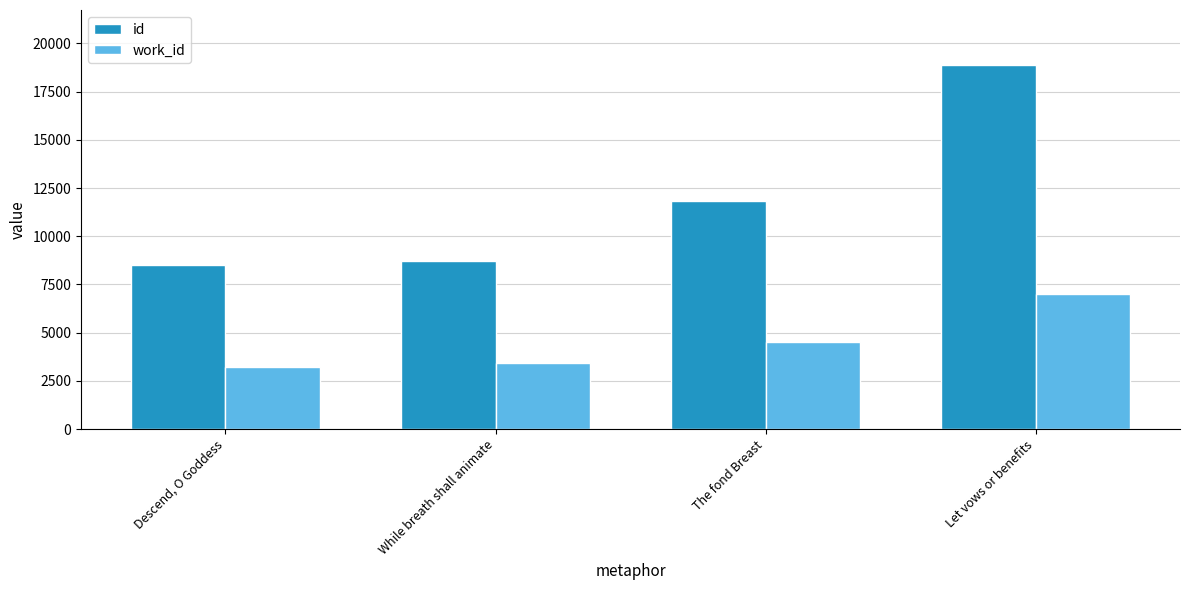

List the series in order of their overall mean, highest first.

id, work_id